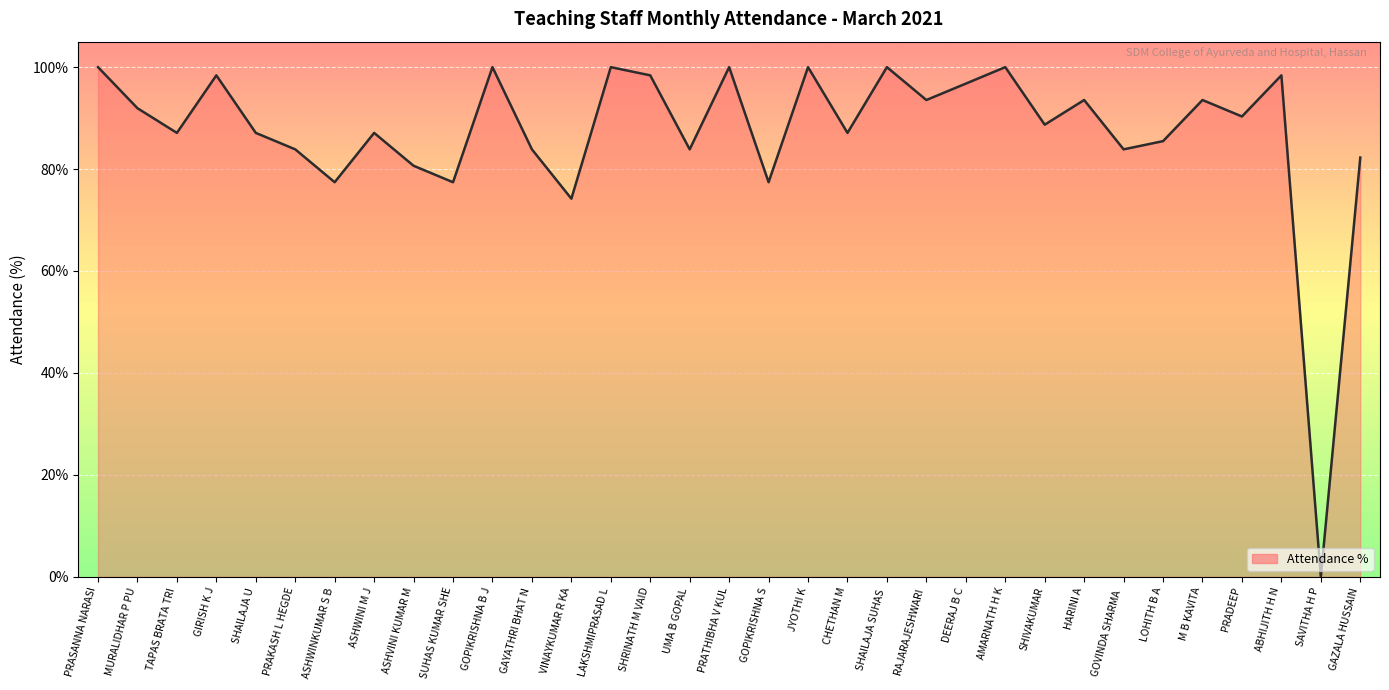

Where is the data nearest to the value 50?

VINAYKUMAR R KA